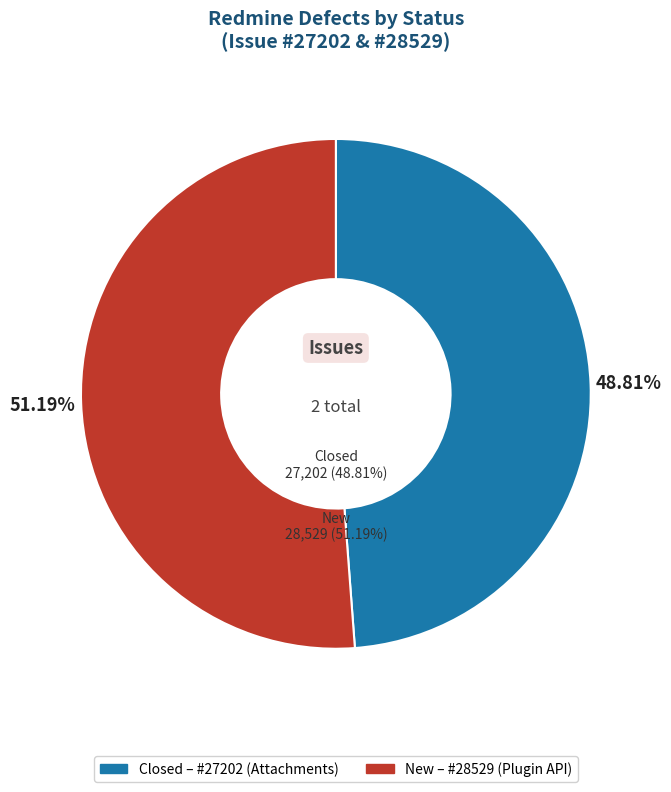

To the nearest percent, what is the difference between the largest and smallest slice percentages?

2%